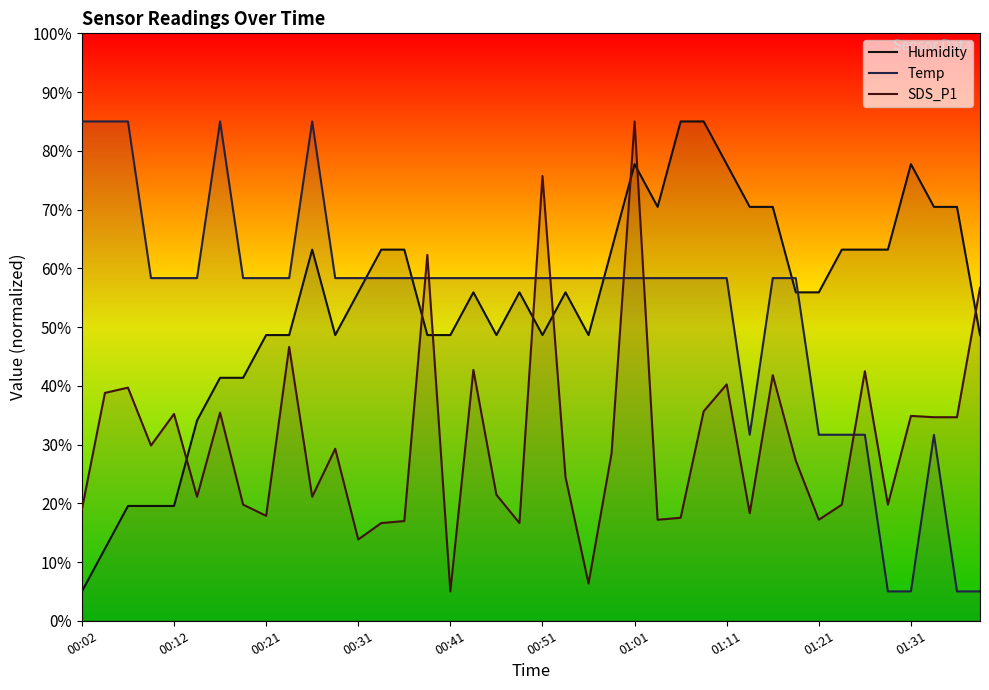

What is the minimum value for SDS_P1?

5.0